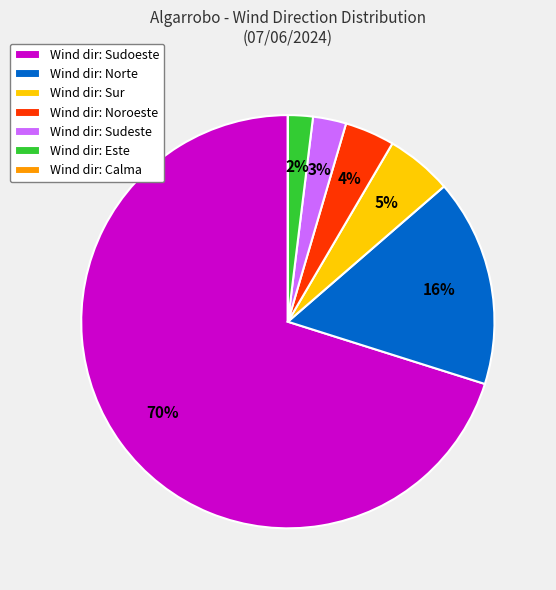

Do Wind dir: Sudoeste and Wind dir: Sur together represent more than half of the pie?

Yes